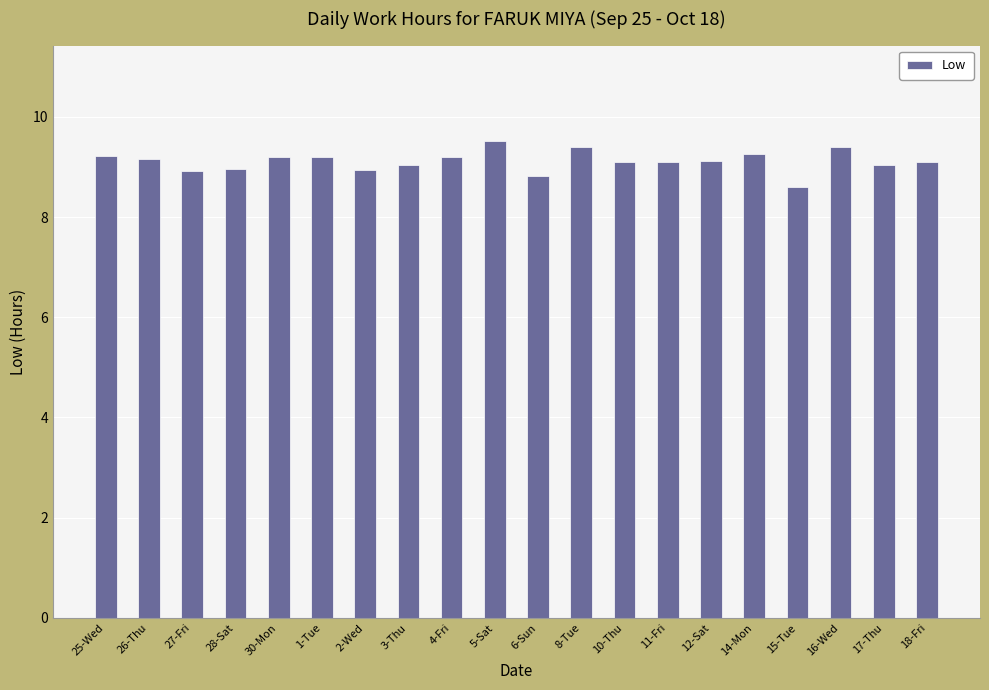

What is the label of the 9th bar from the left?

4-Fri